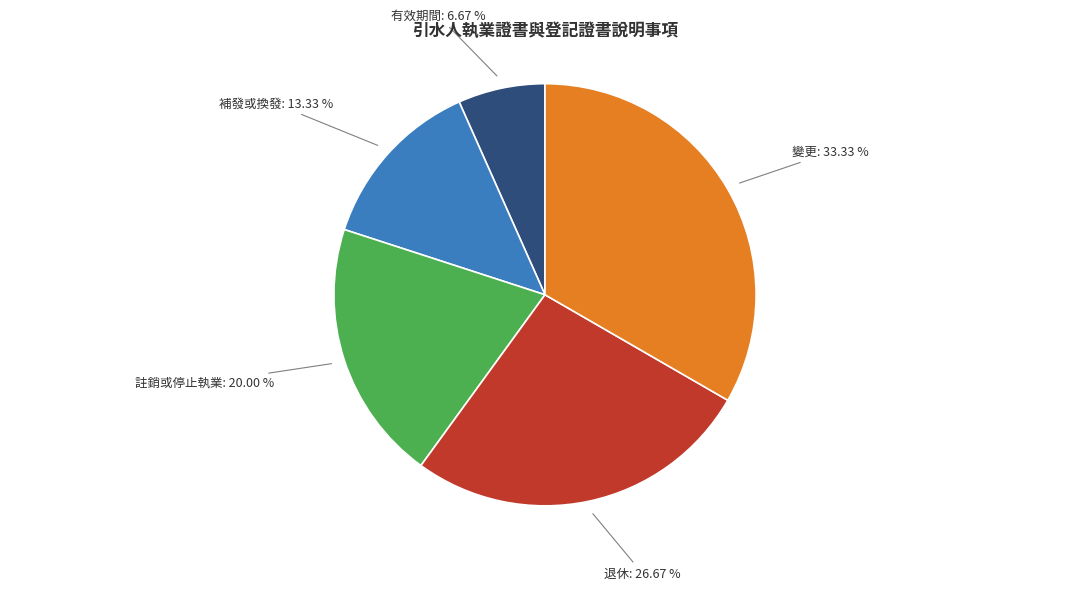

Does any single category account for the majority?

No